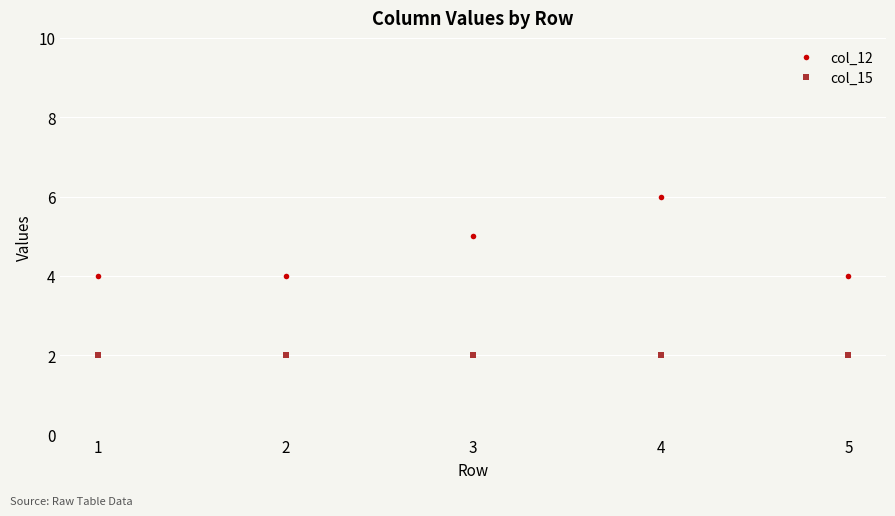

Which series has the largest total across all categories?

col_12